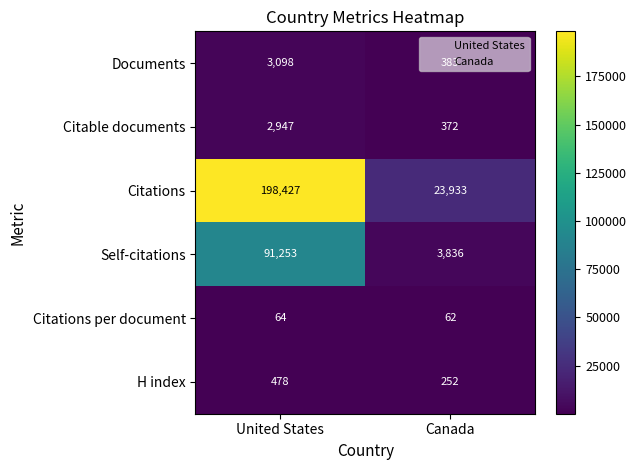

What is the sum of the Self-citations values at Canada and United States?

95089